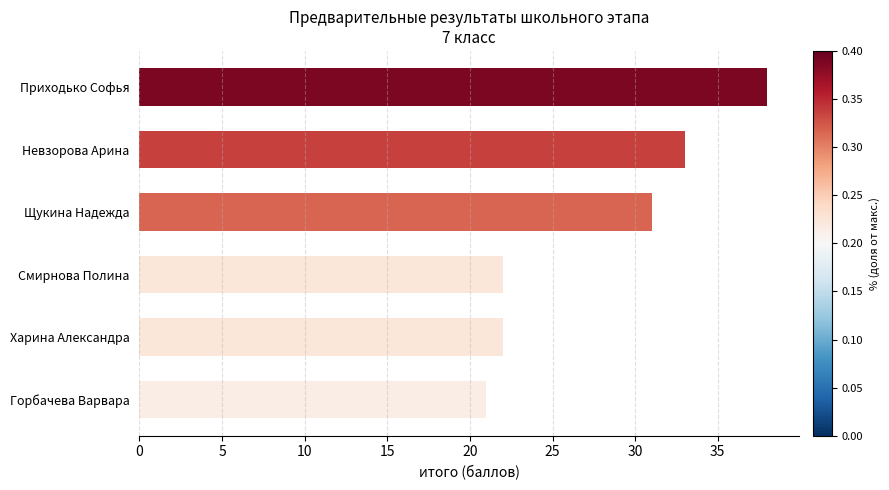

At which label is the value closest to 29?

Щукина Надежда